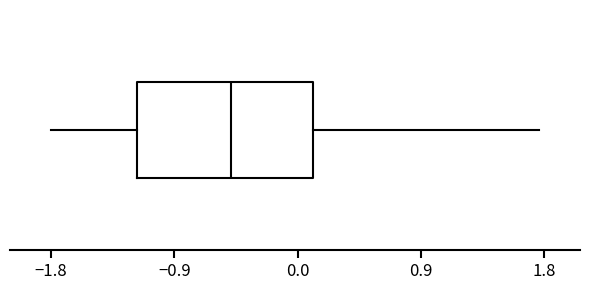

Read this box plot against the x-axis: the position of the median line, the range covered by the box, and the ends of both whiskers. The values are not printed on the chart, so give them approximately, as read against the axis.

median -0.5, box -1.2 to 0.1, whiskers -1.8 to 1.8